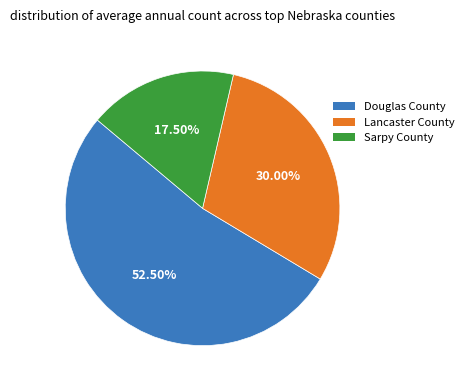

Does any single category account for the majority?

Yes